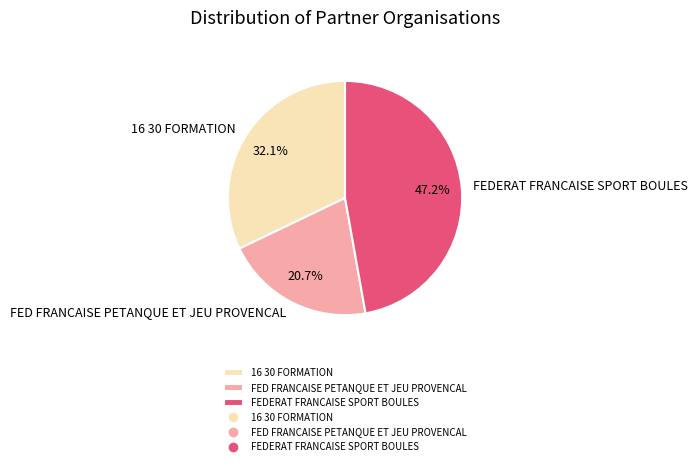

Is it true that FED FRANCAISE PETANQUE ET JEU PROVENCAL is 21% of the pie?

True